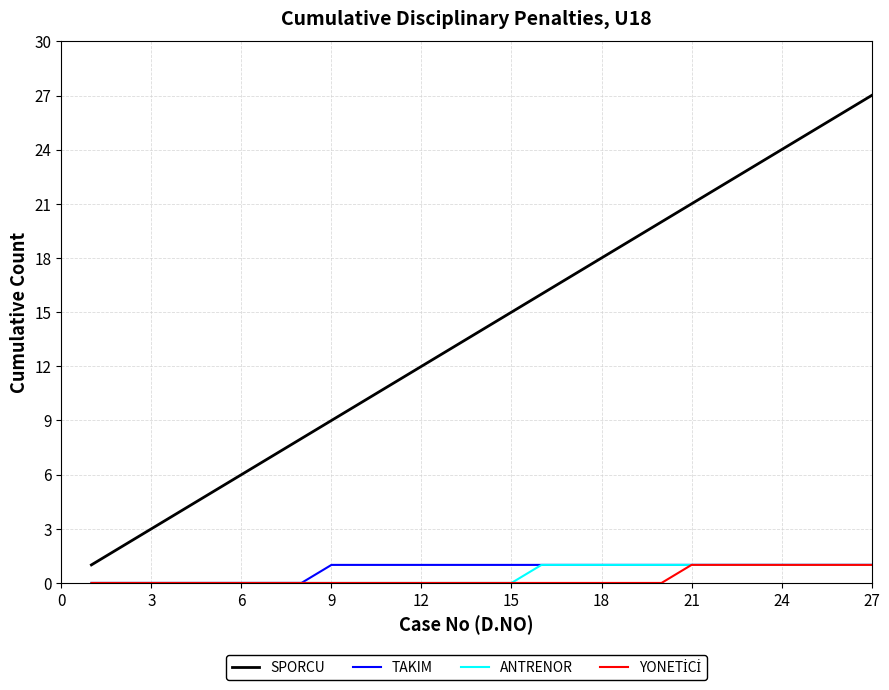

Which series has the largest total across all categories?

SPORCU